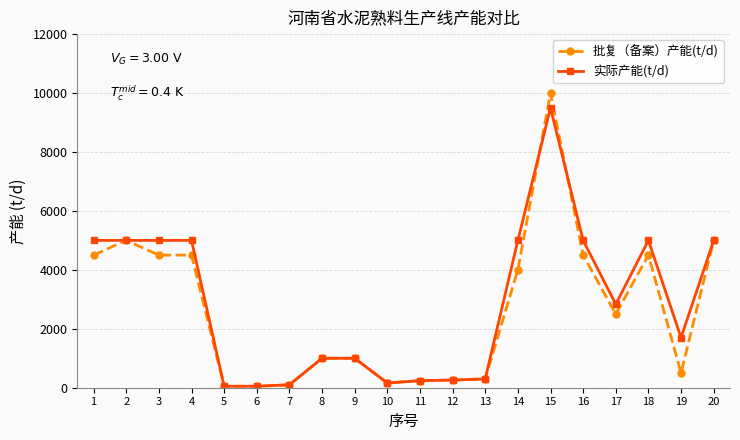

What is the value of the 实际产能(t/d) point at the 5th from the left?

50